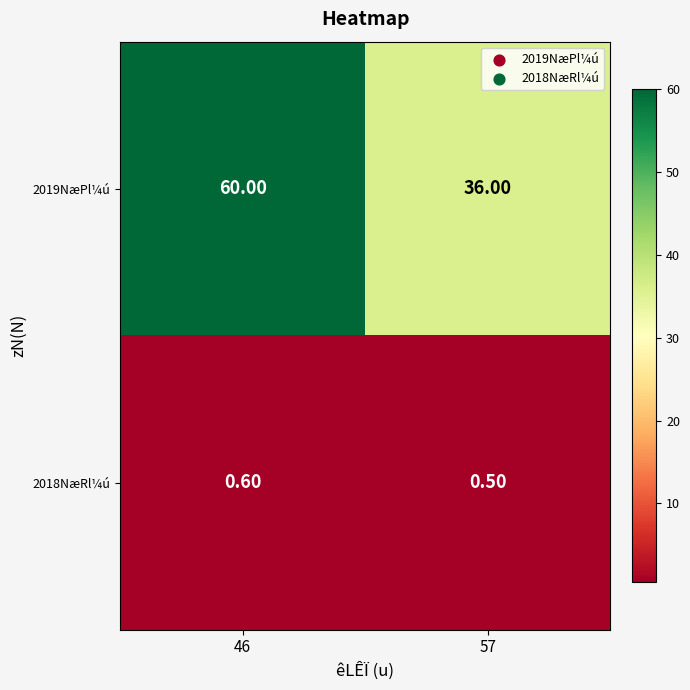

Rank the series by their maximum value, from highest to lowest.

2019NæPl¼ú, 2018NæRl¼ú